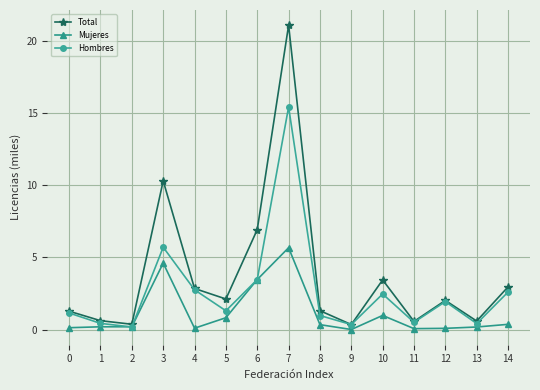

What is the greatest value displayed?

21.1